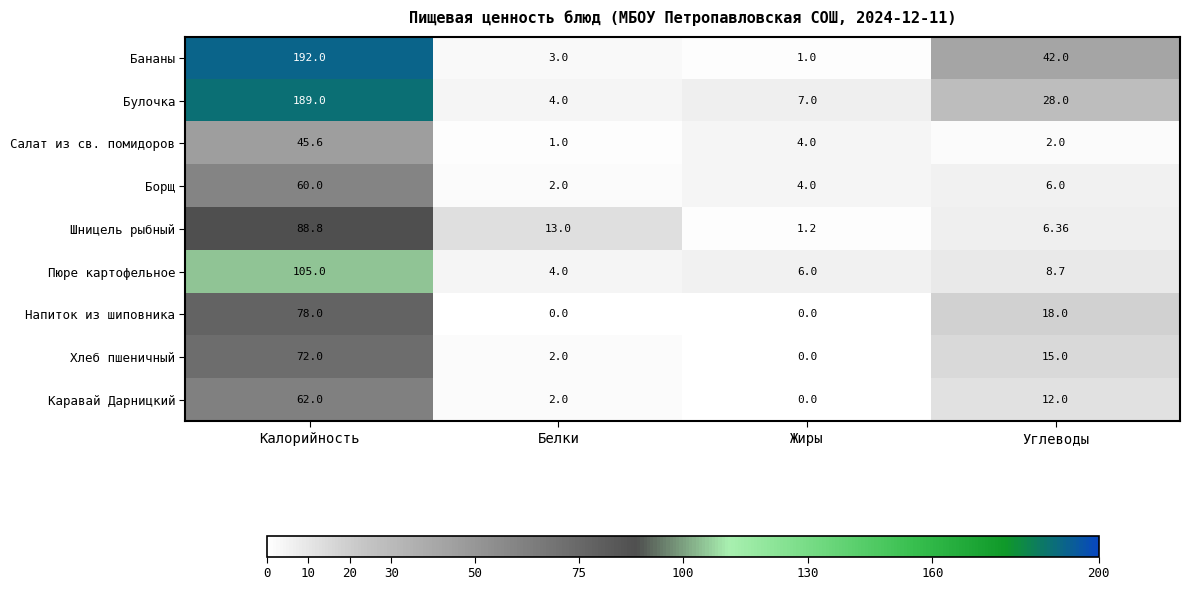

Where does the Каравай Дарницкий series first go above 12?

Калорийность